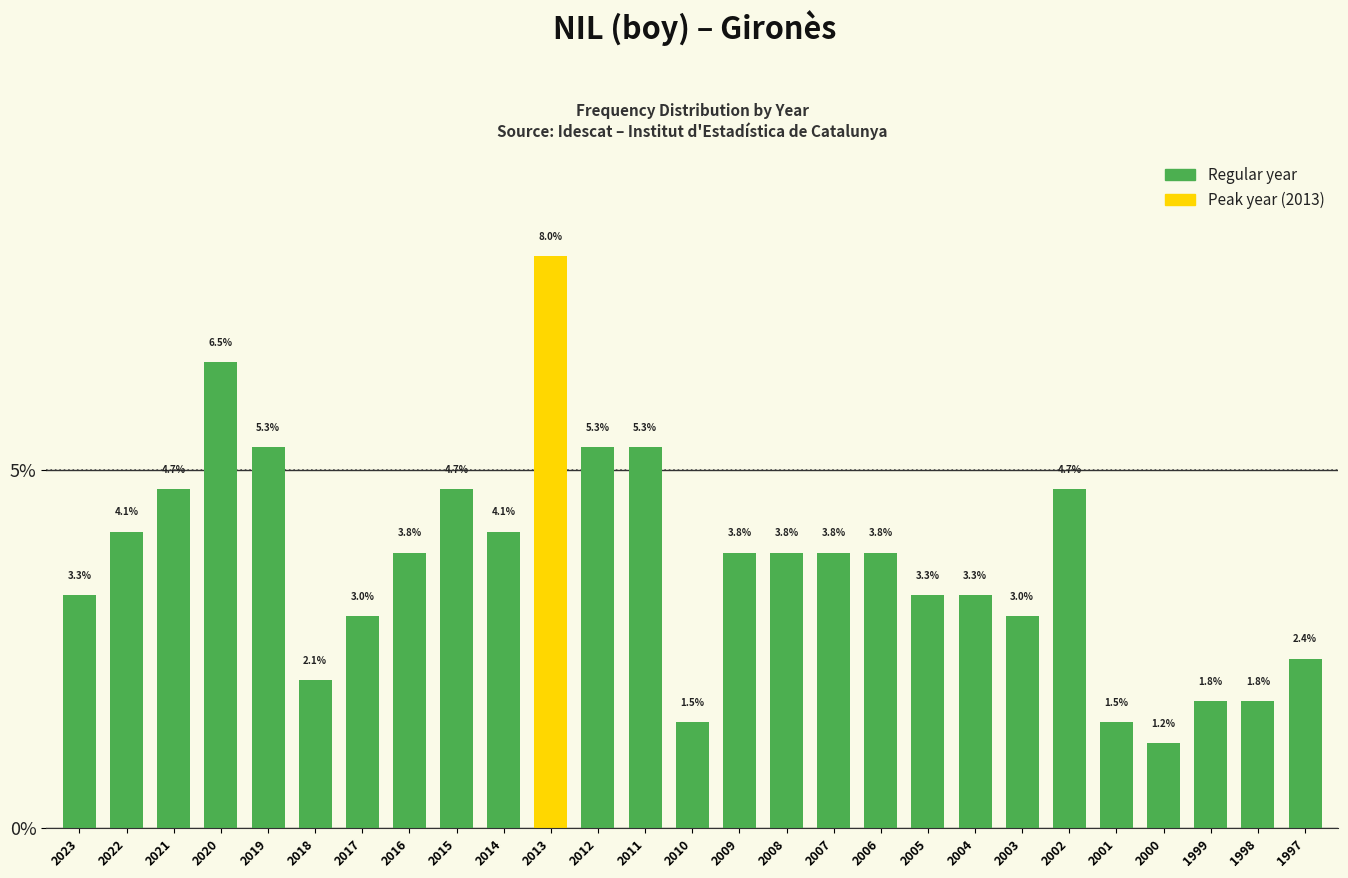

Reading left to right, list all the values displayed in this chart.

3.3	4.1	4.7	6.5	5.3	2.1	3.0	3.8	4.7	4.1	8.0	5.3	5.3	1.5	3.8	3.8	3.8	3.8	3.3	3.3	3.0	4.7	1.5	1.2	1.8	1.8	2.4